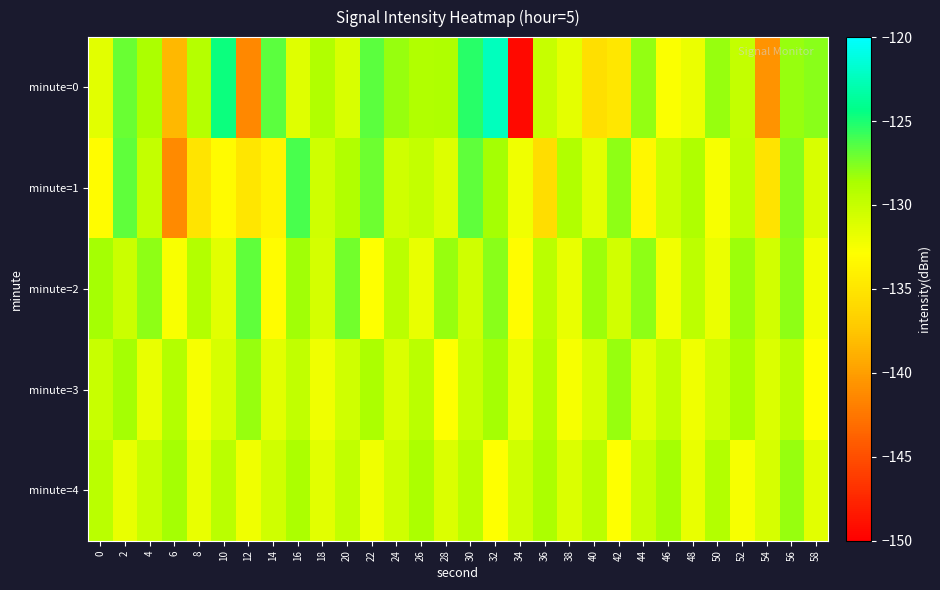

At which category does the chart reach its minimum across all series?

34